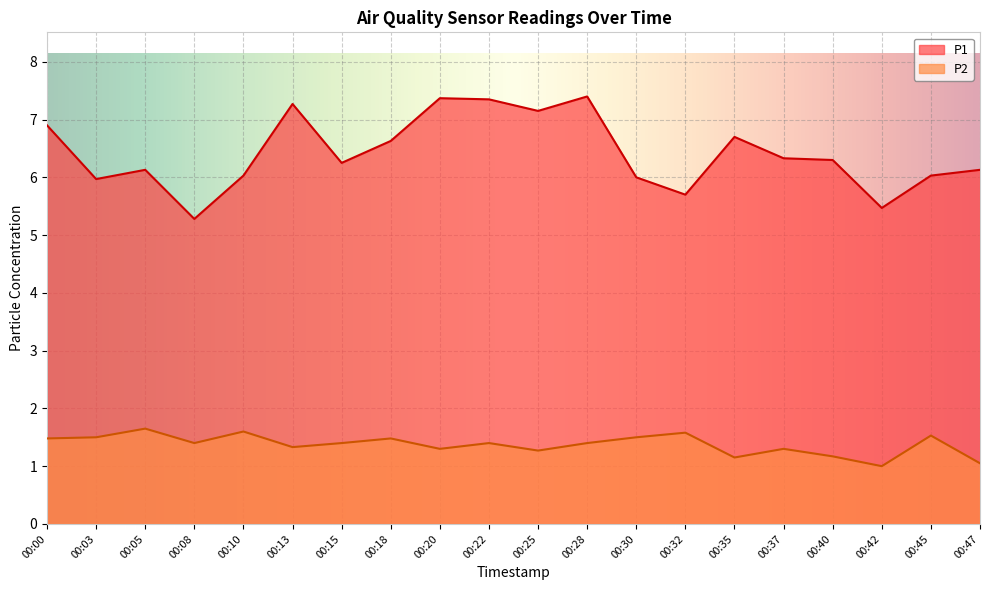

What is the average value of the P1 series?

6.4